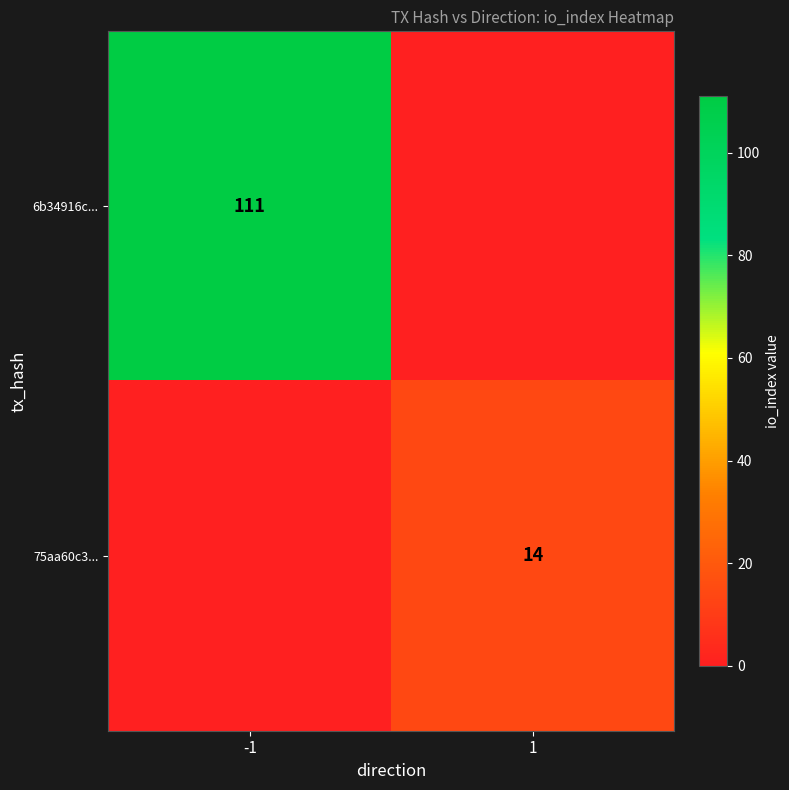

The 6b34916c... series shows 47 at -1. True or false?

False